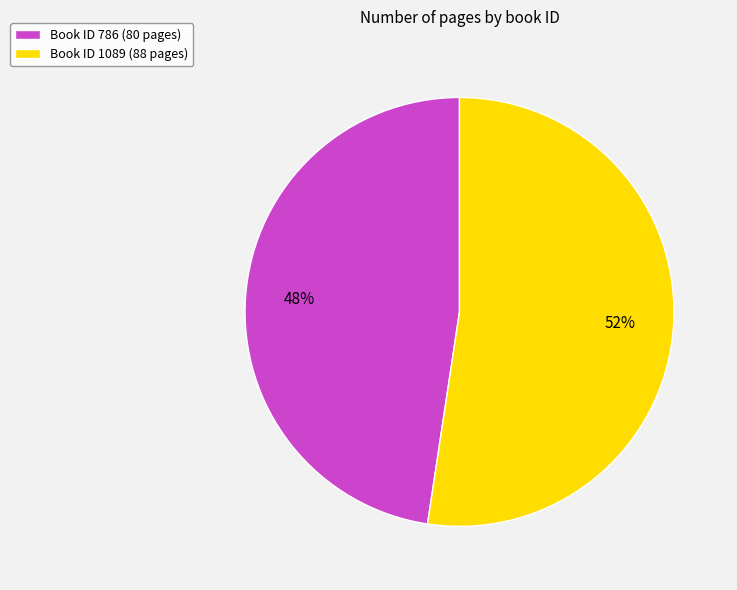

Is it true that Book ID 786 (80 pages) is 33% of the pie?

False